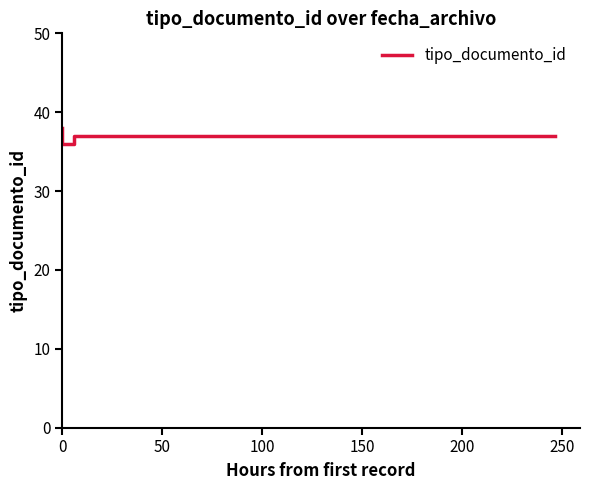

At which label is the value closest to 37?

100